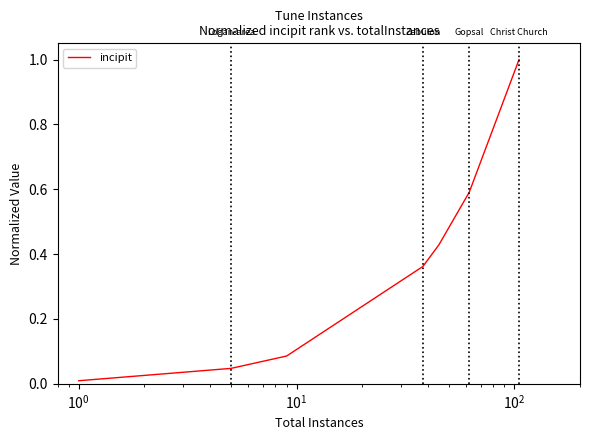

Count the number of categories in the chart.

7